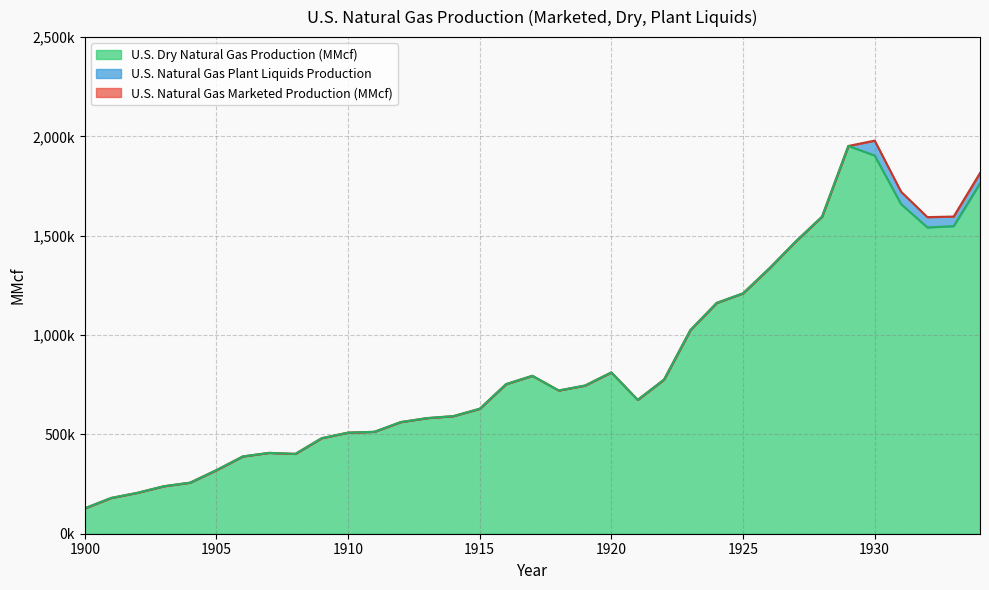

What are all the series names shown in the legend?

U.S. Natural Gas Marketed Production (MMcf), U.S. Natural Gas Plant Liquids Production, U.S. Dry Natural Gas Production (MMcf)